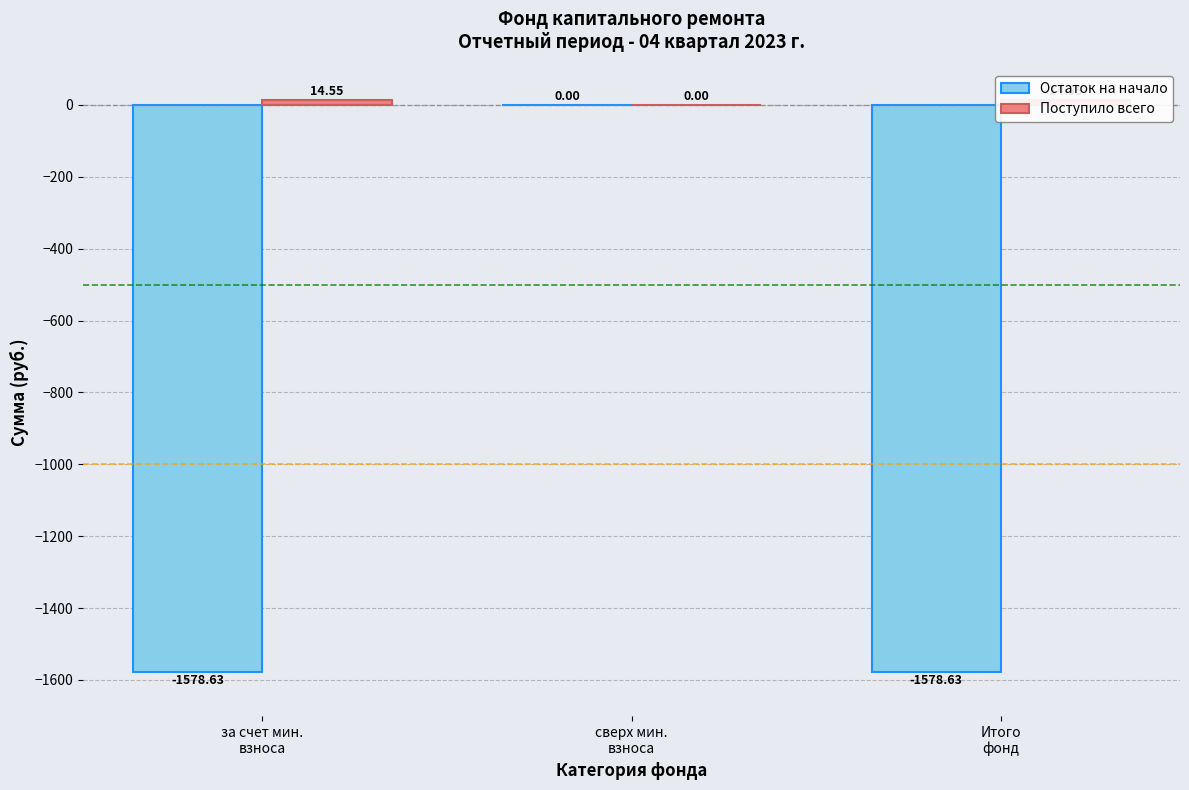

Which series changed the most between сверх мин.
взноса and Итого
фонд?

Остаток на начало